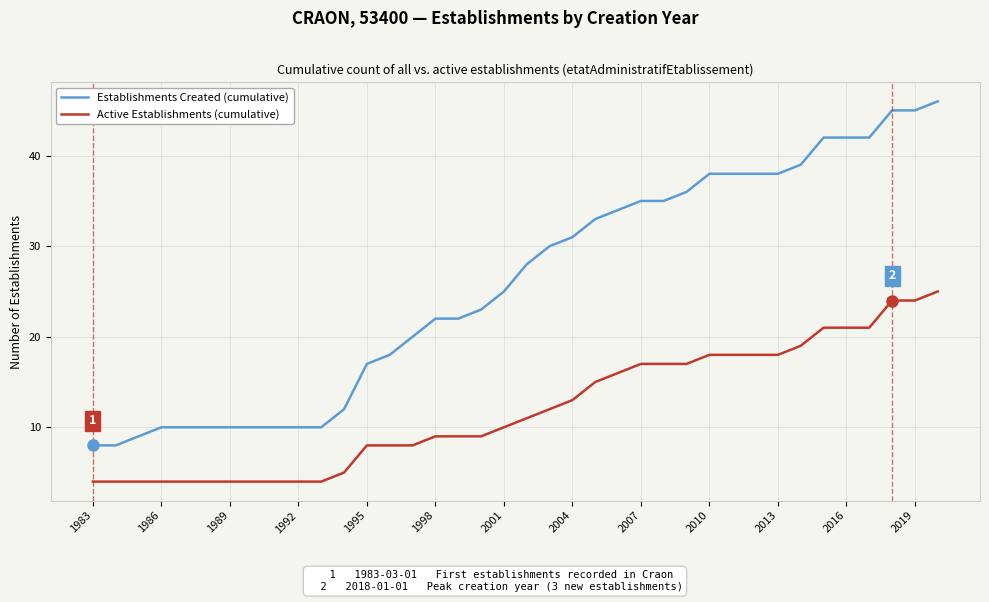

Which series has the widest spread of values?

Establishments Created (cumulative)